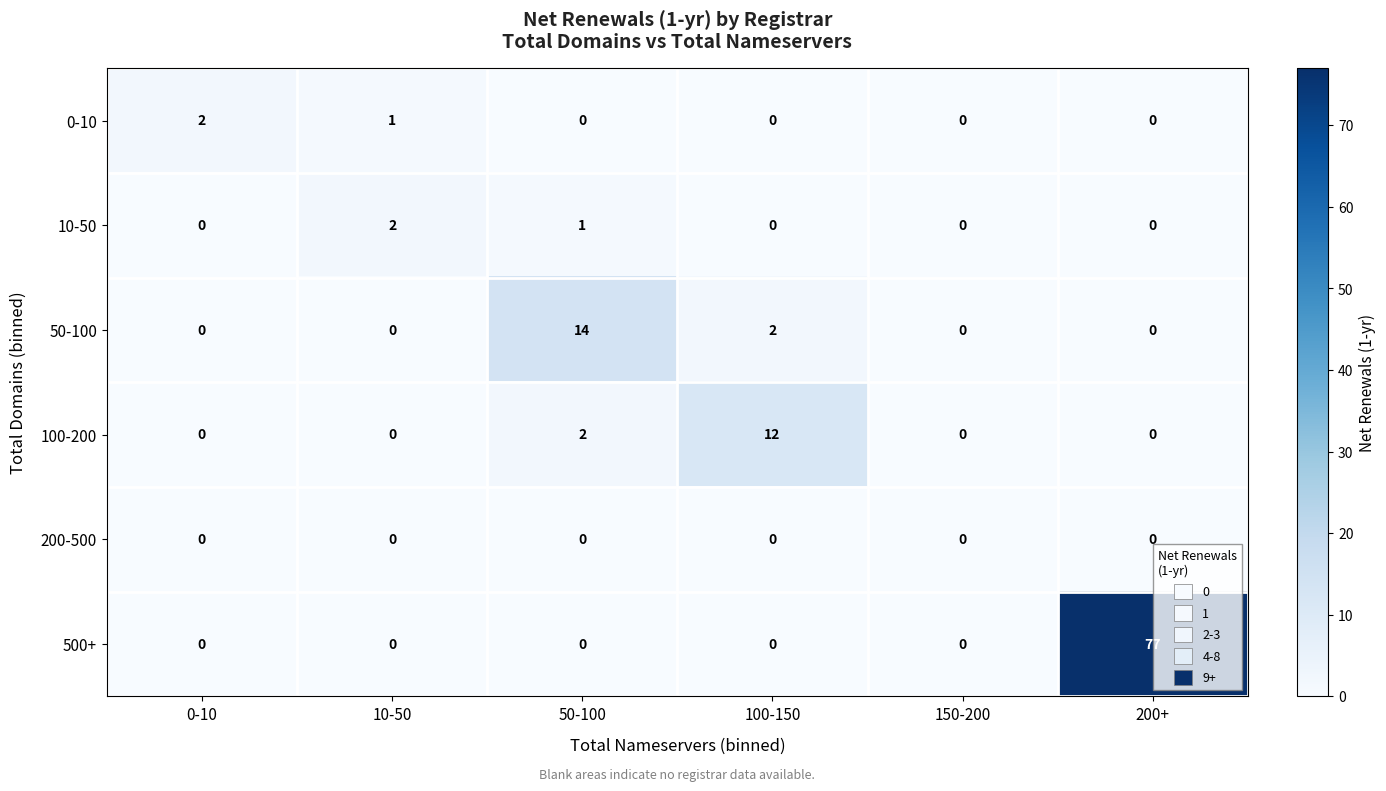

How many distinct data groups are displayed?

6